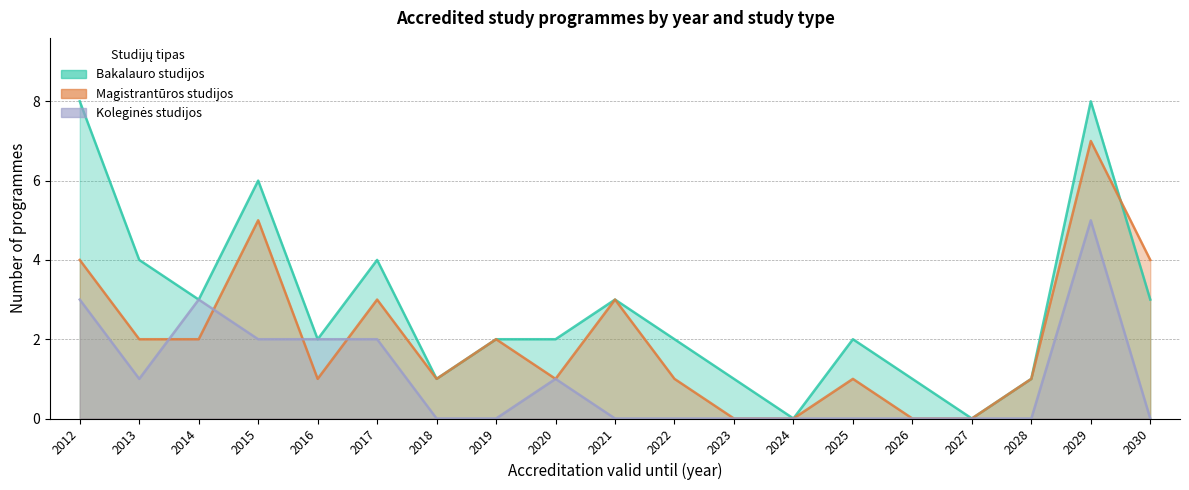

Which series has the widest spread of values?

Bakalauro studijos